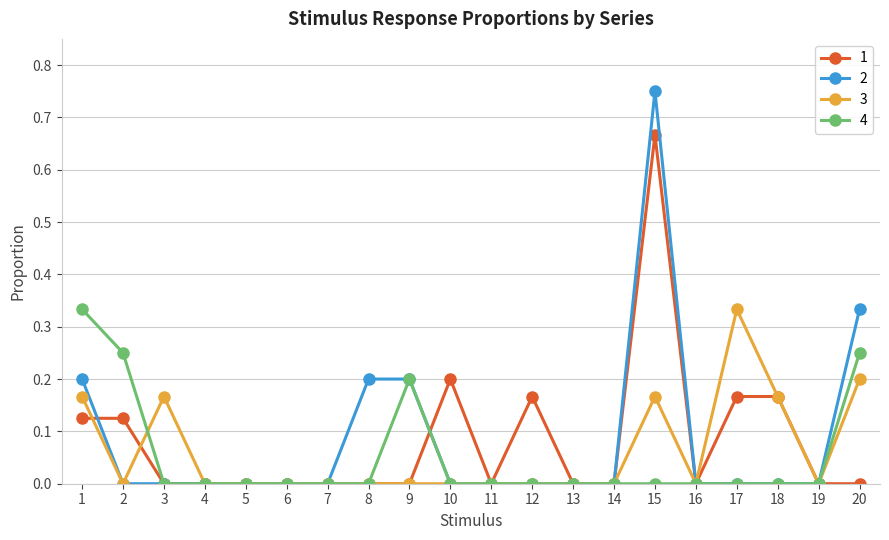

The 4 series shows 0.2 at 13. True or false?

False